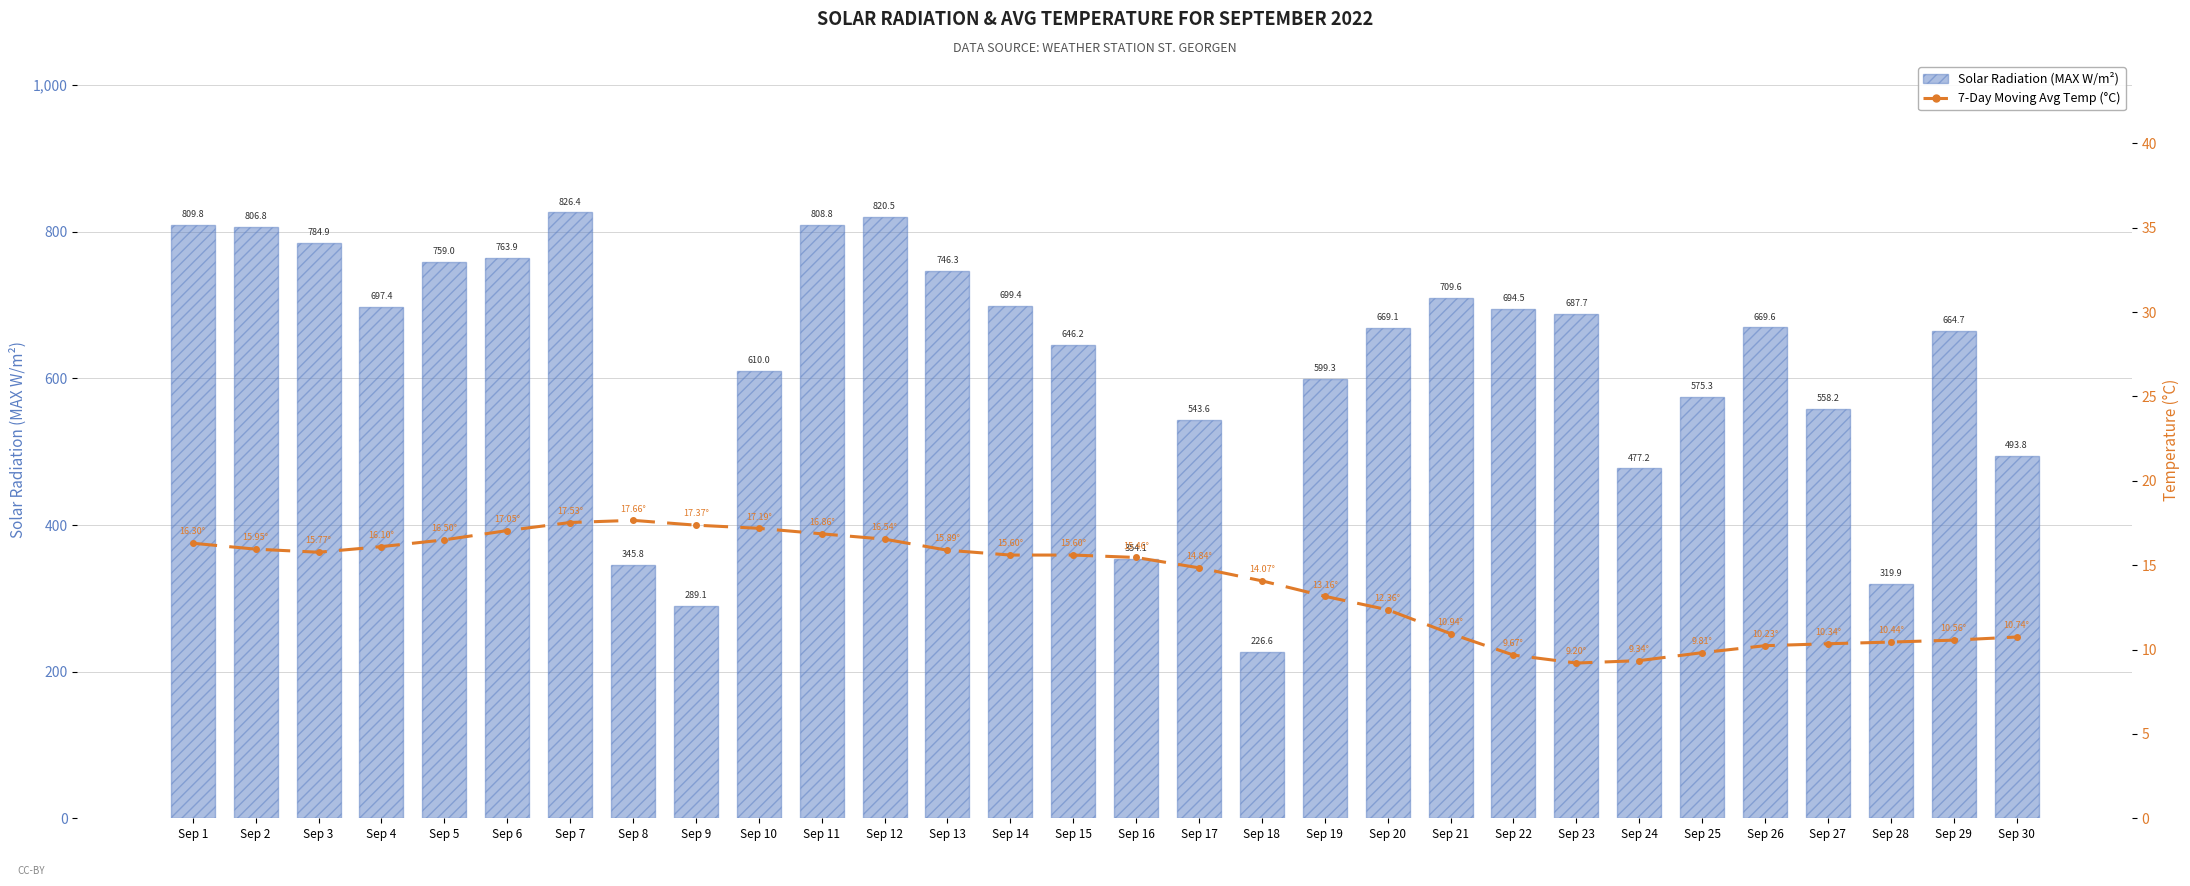

Where does the 7-Day Moving Avg Temp (°C) series first go above 15?

Sep 1